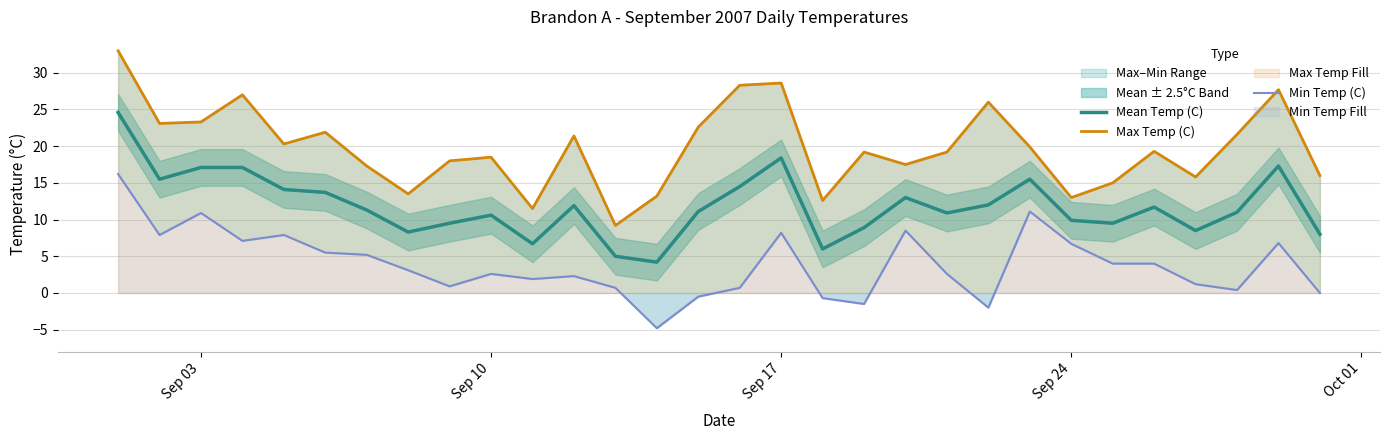

What is the difference between the maximum and minimum values in the Mean Temp (C) series?

20.4